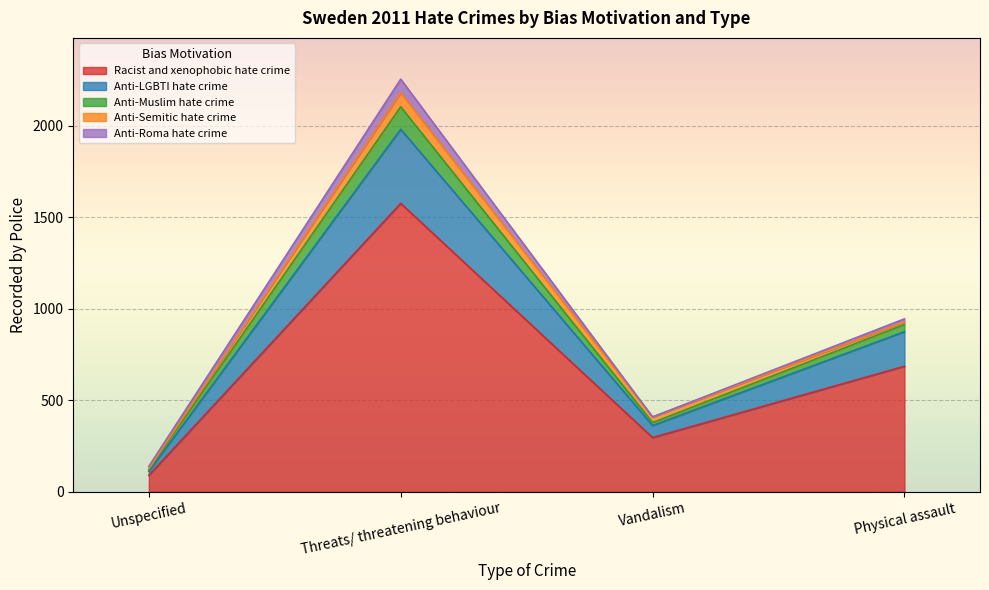

What is the label of the 3rd point from the left?

Vandalism